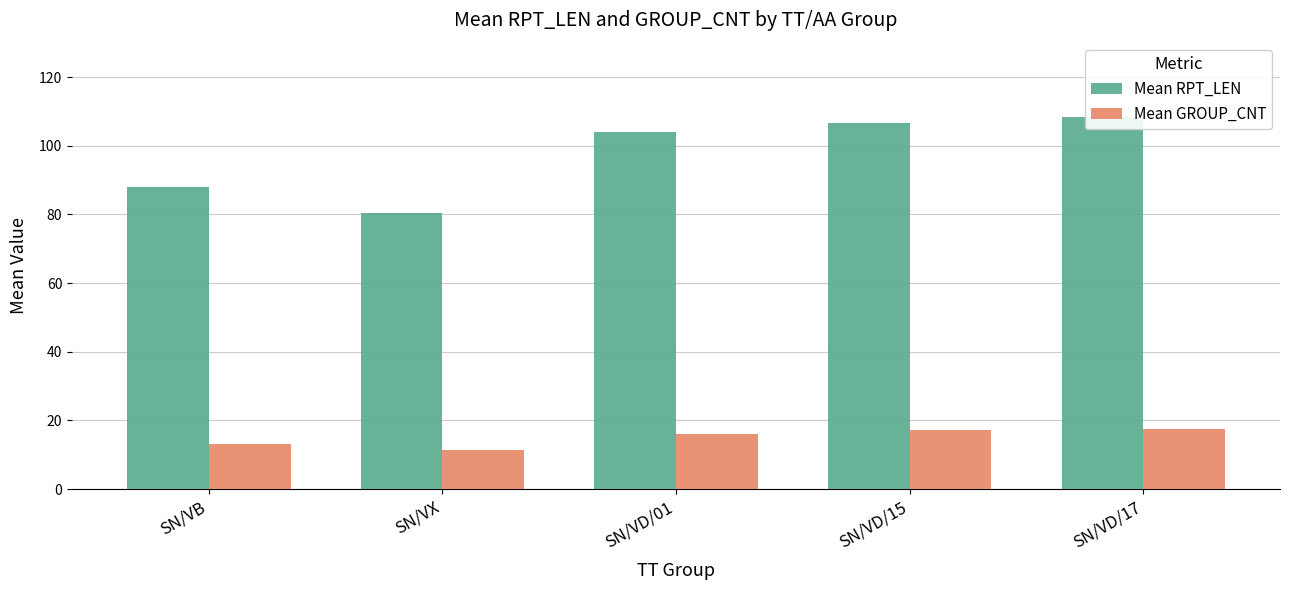

List the series in order of their peak value, highest first.

Mean RPT_LEN, Mean GROUP_CNT